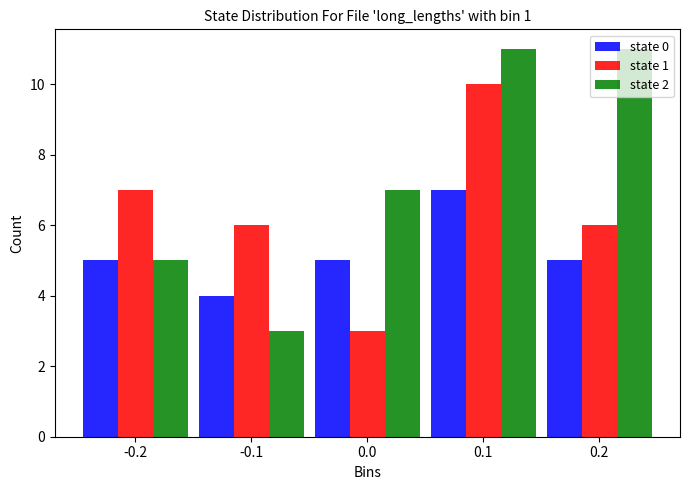

What is the average value of the state 2 series?

7